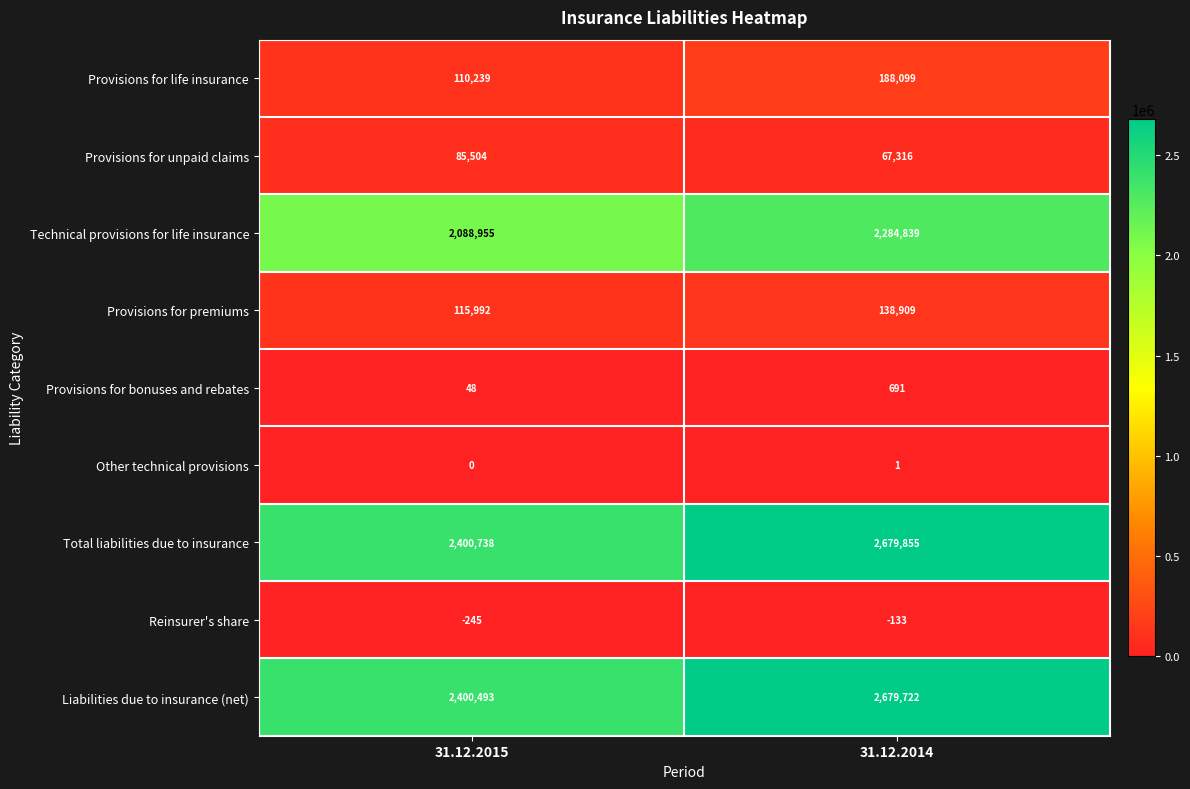

At how many categories does at least one series exceed 1210710?

2